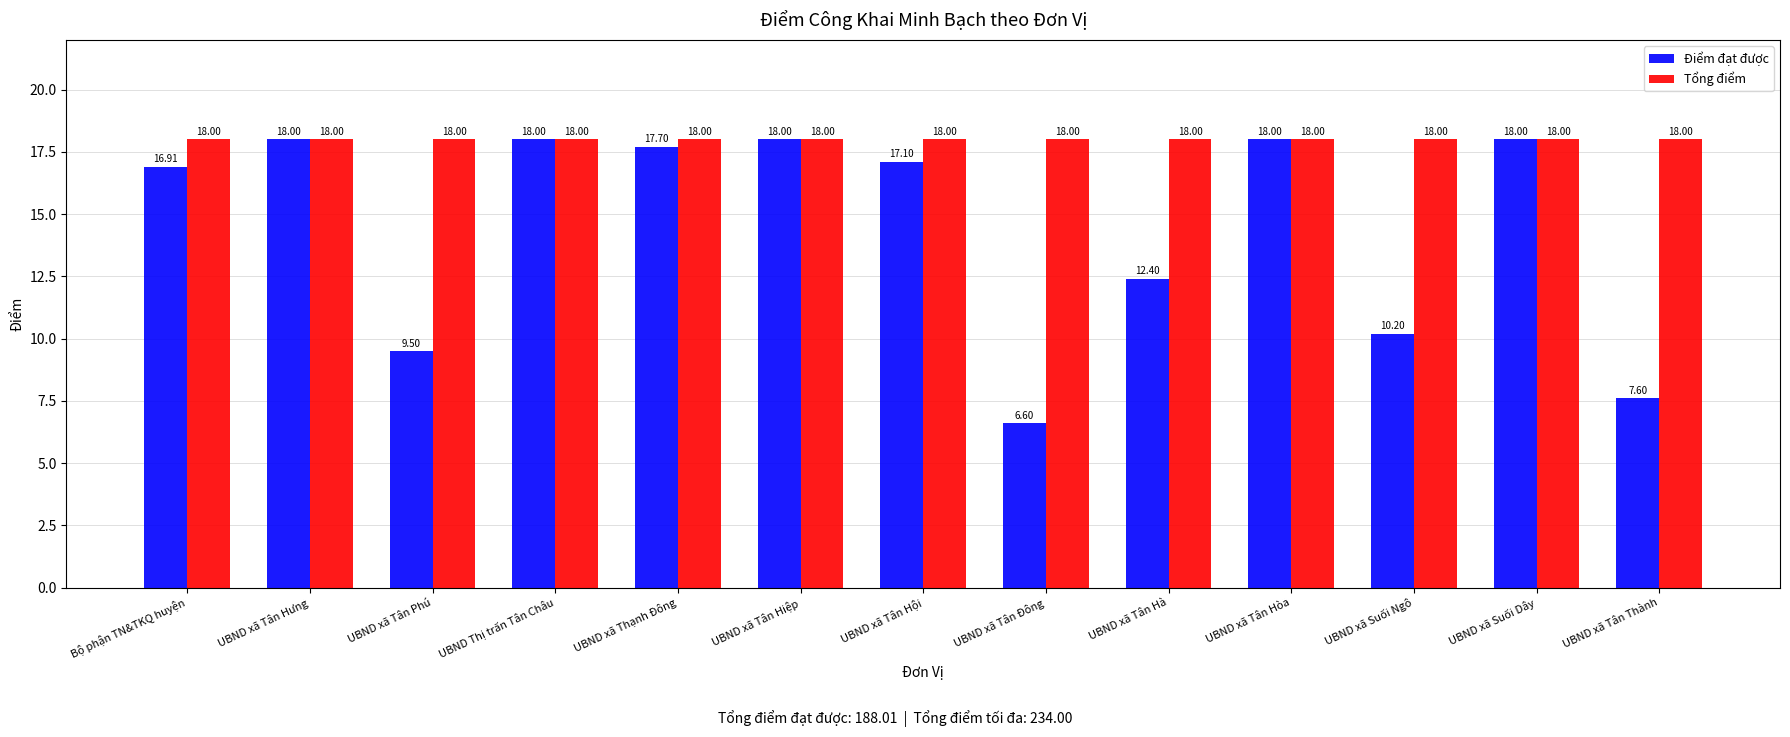

What value does the Điểm đạt được series have at Bộ phận TN&TKQ huyện?

16.9